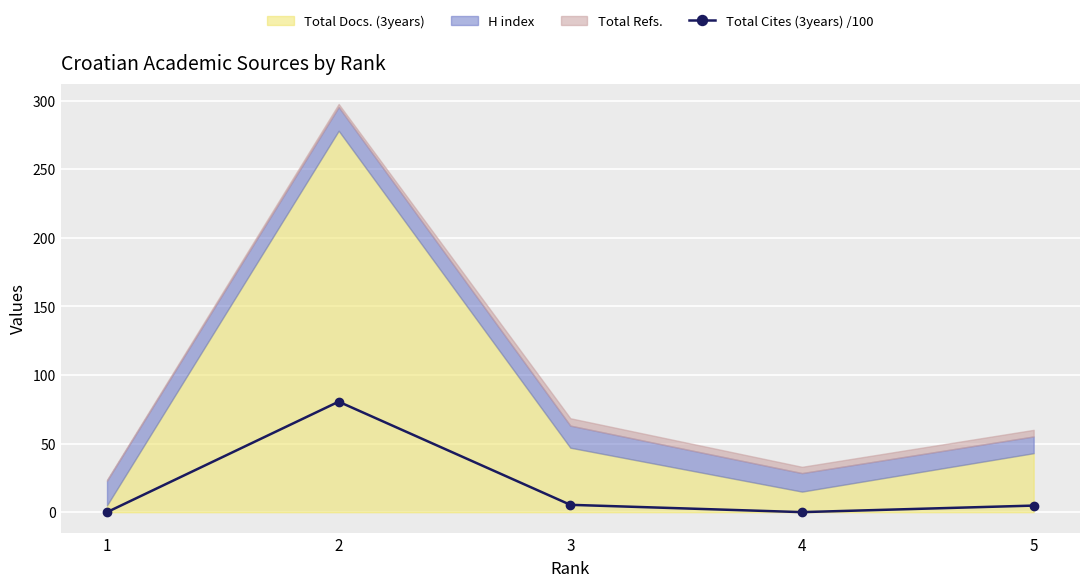

The value of Total Cites (3years) /100 at 1 is 37.0. True or false?

False